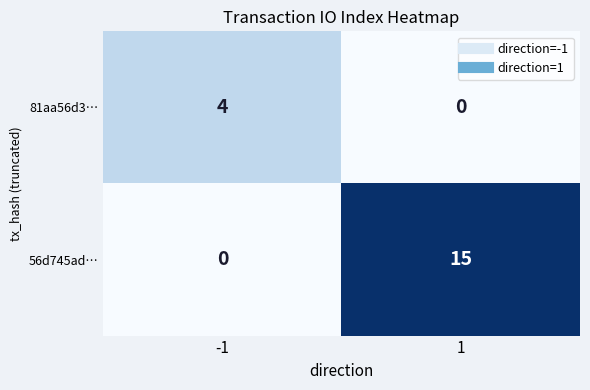

The 56d745ad… series shows 0 at -1. True or false?

True